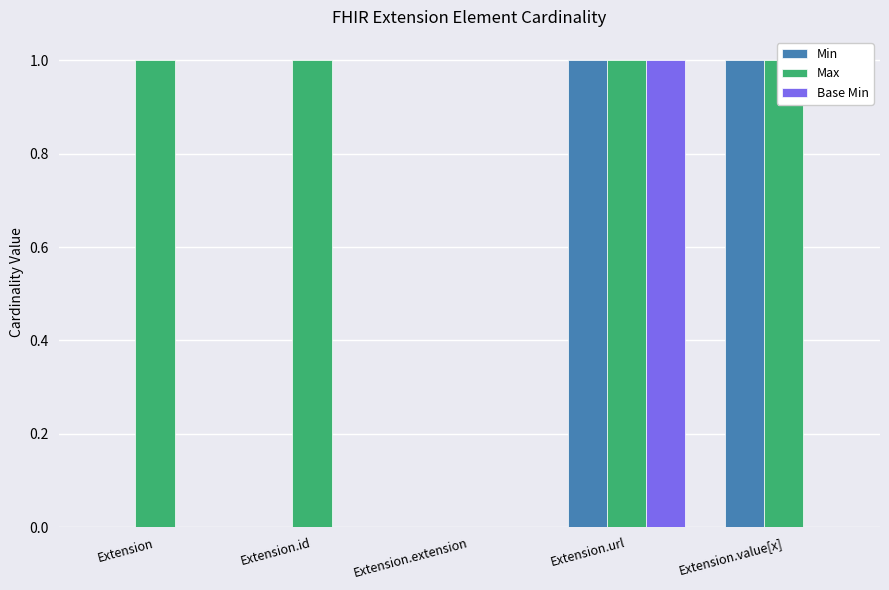

What is the sum of all Base Min values?

1